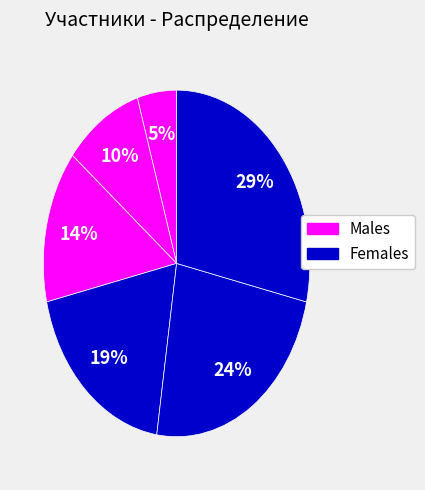

How many slices are in this pie chart?

6